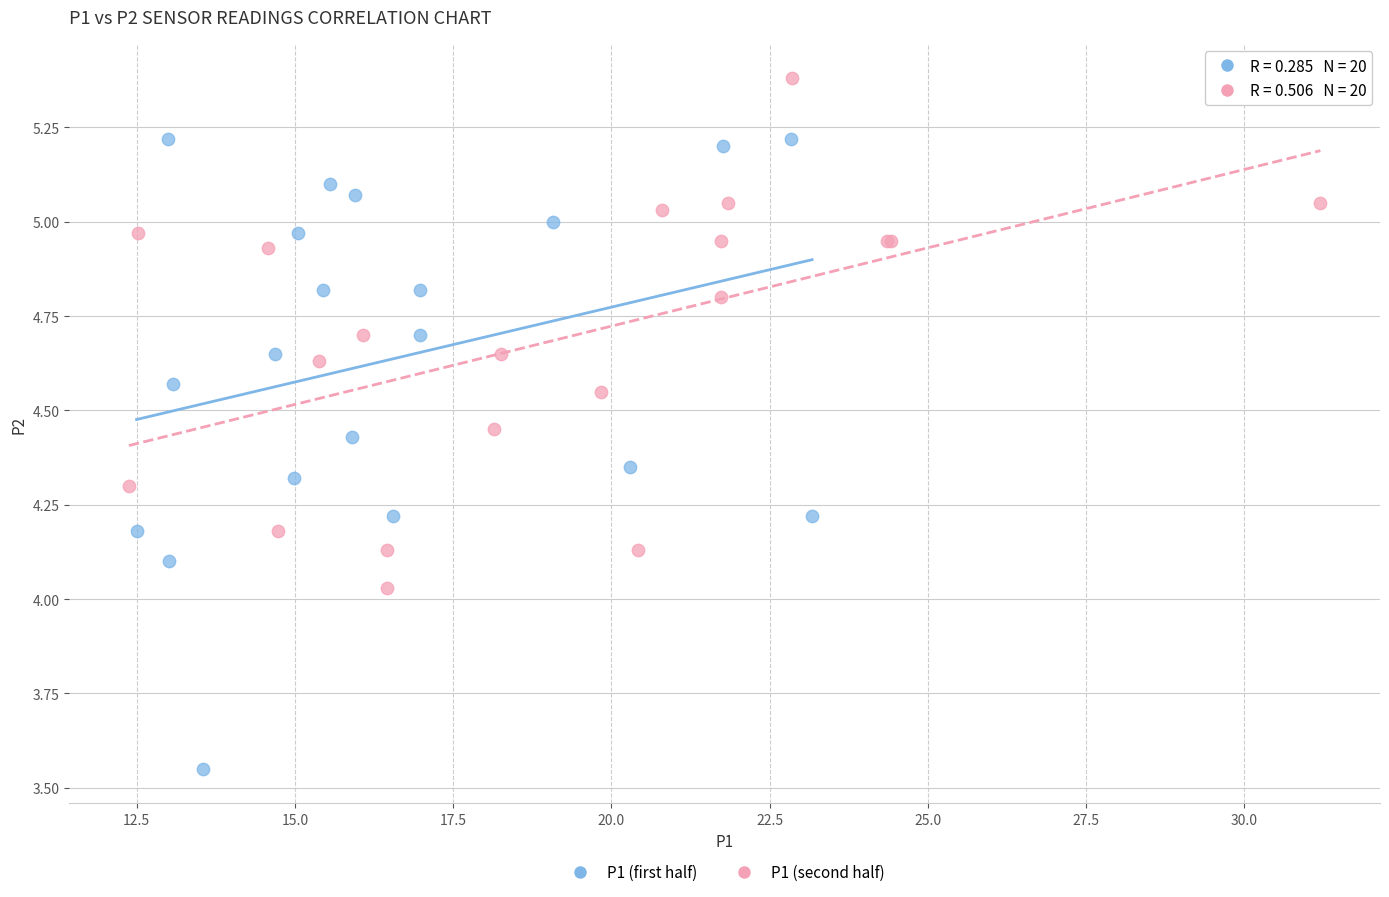

Which series reaches the maximum Y coordinate?

P1 (second half)